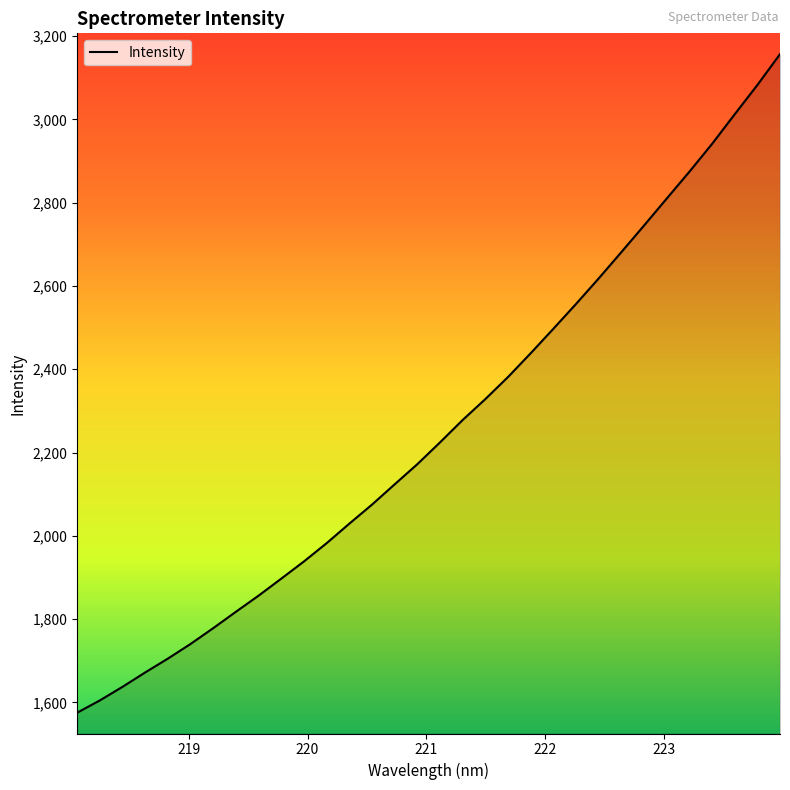

What is the greatest value displayed?

3156.8